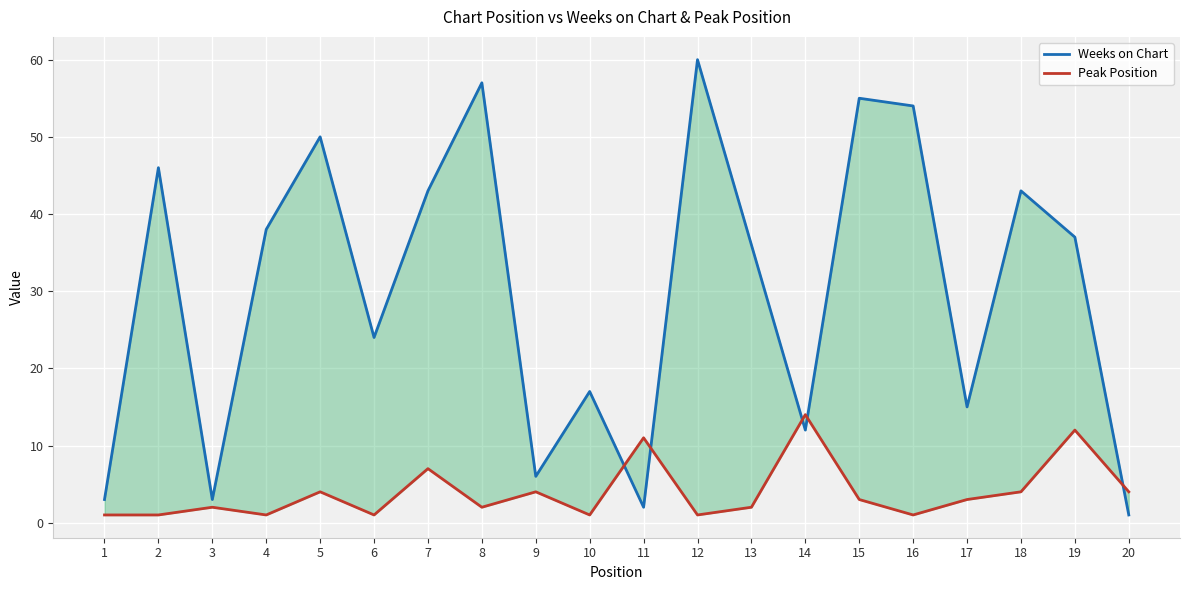

What is the value of the Weeks on Chart point at the 12th from the left?

60